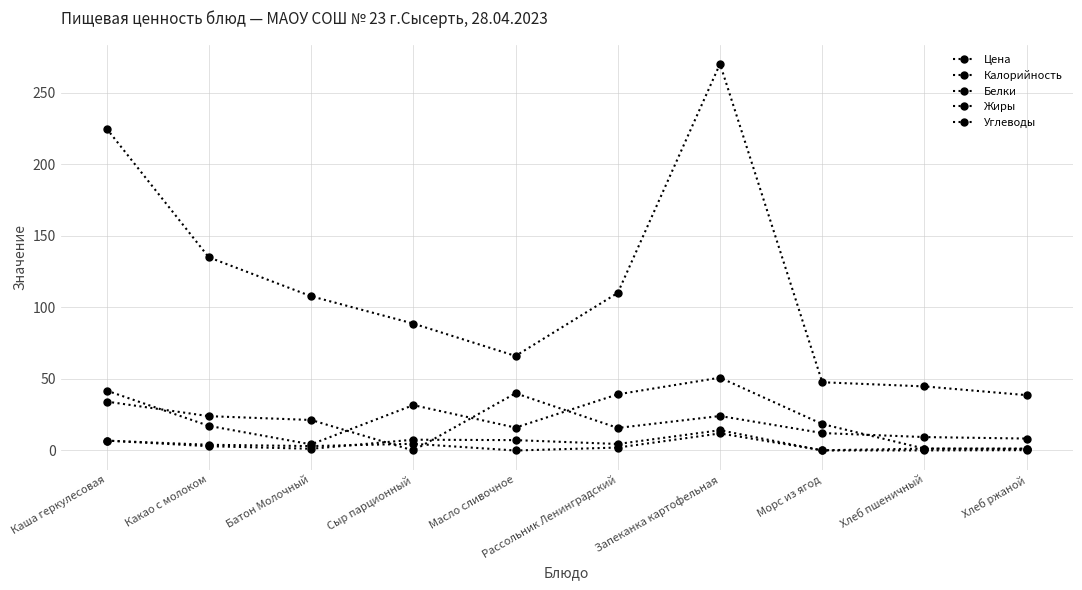

How many values in the Углеводы series exceed 21?

5